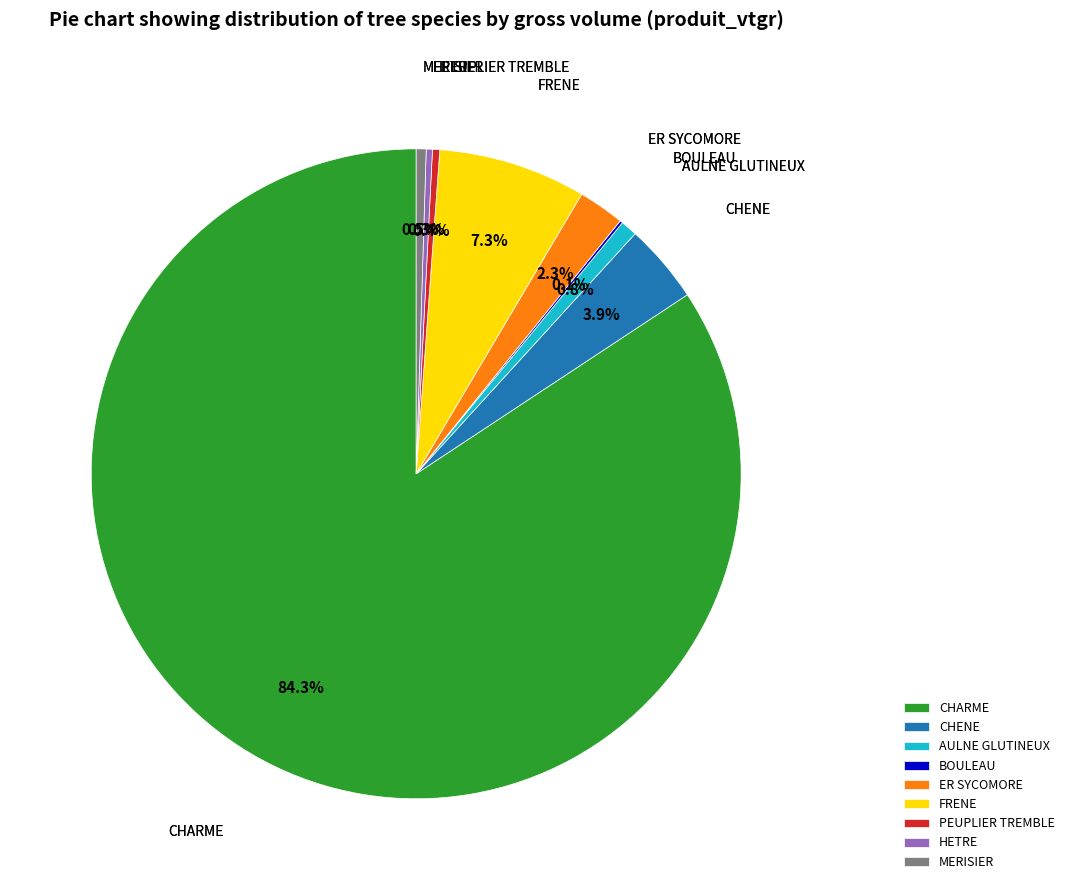

Which has a higher value, ER SYCOMORE or CHENE?

CHENE